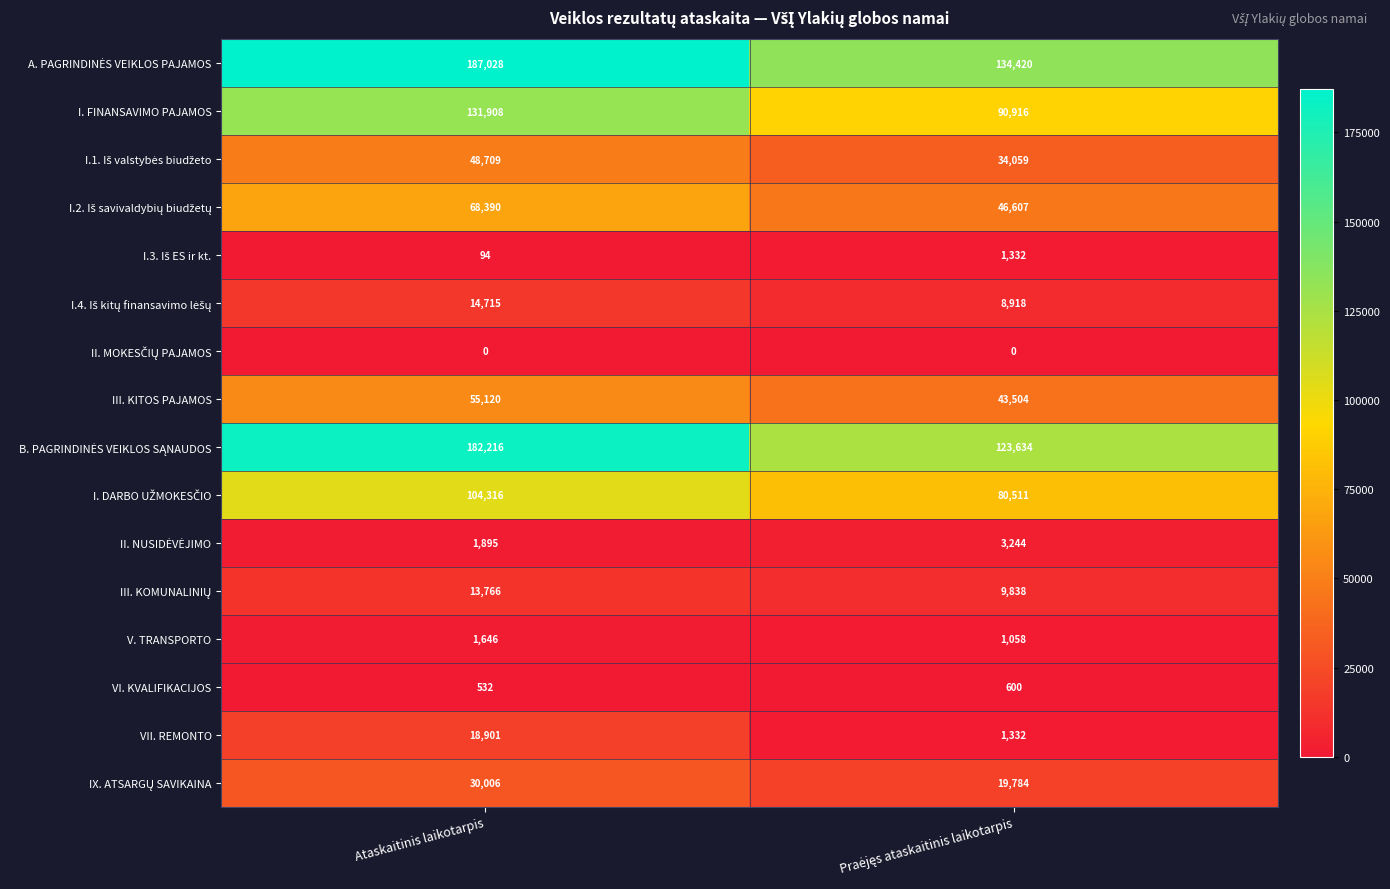

True or false: VII. REMONTO has a value of 11861 at Ataskaitinis laikotarpis.

False